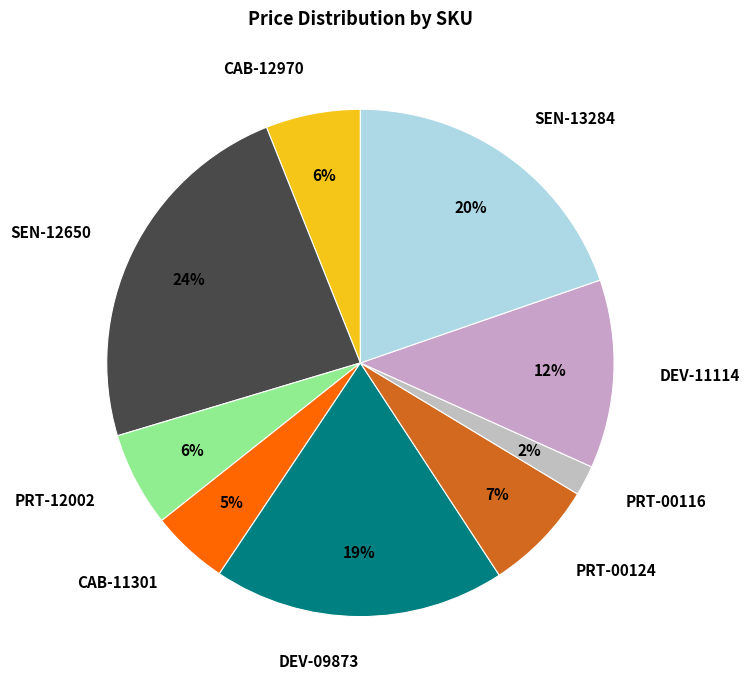

How many segments does this pie chart have?

9